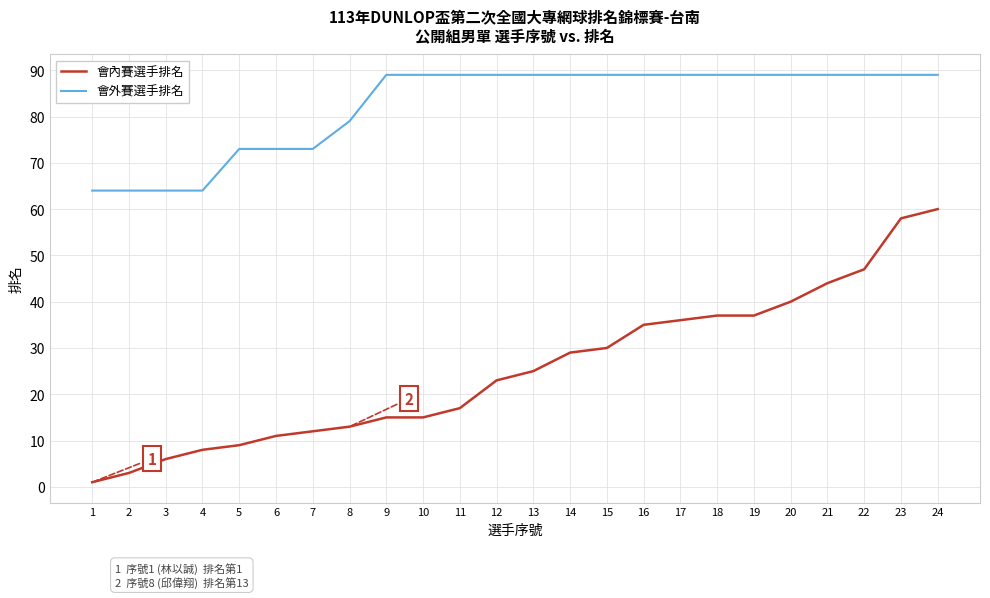

True or false: 會外賽選手排名 and 會內賽選手排名 intersect in this chart.

False